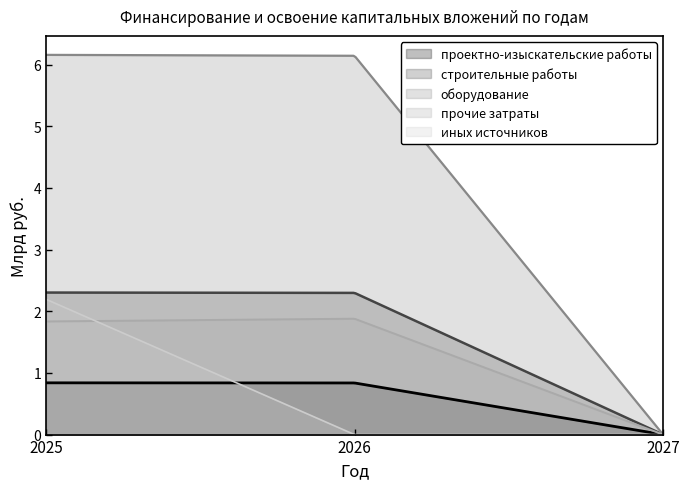

Where is проектно-изыскательские работы nearest to the value 0?

2027